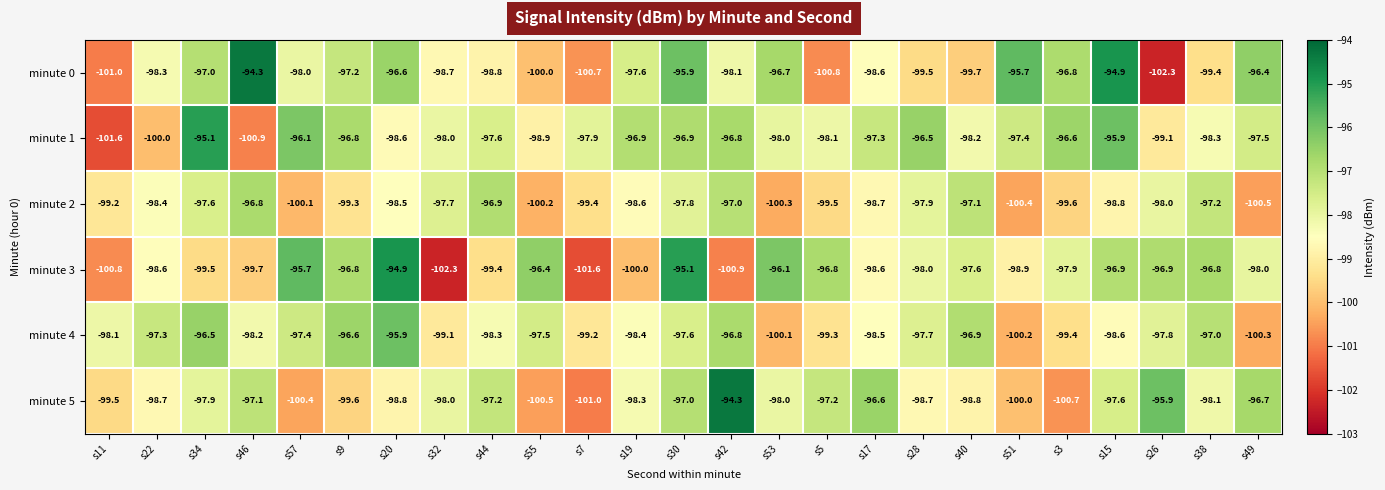

The value of minute 1 at s26 is -99.1. True or false?

True